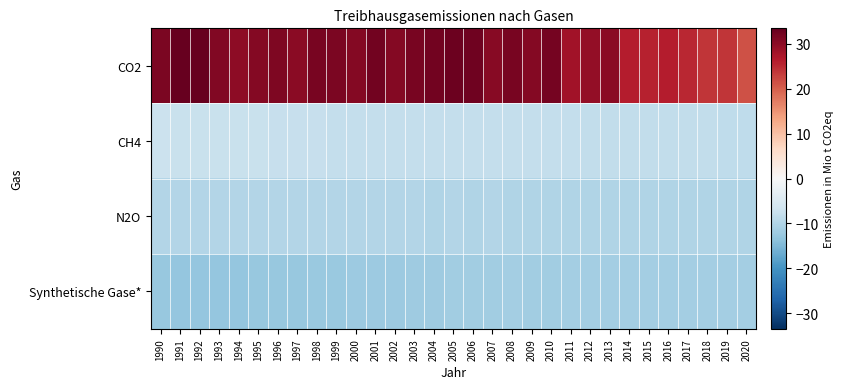

At which category is the sum across all series the highest?

1991